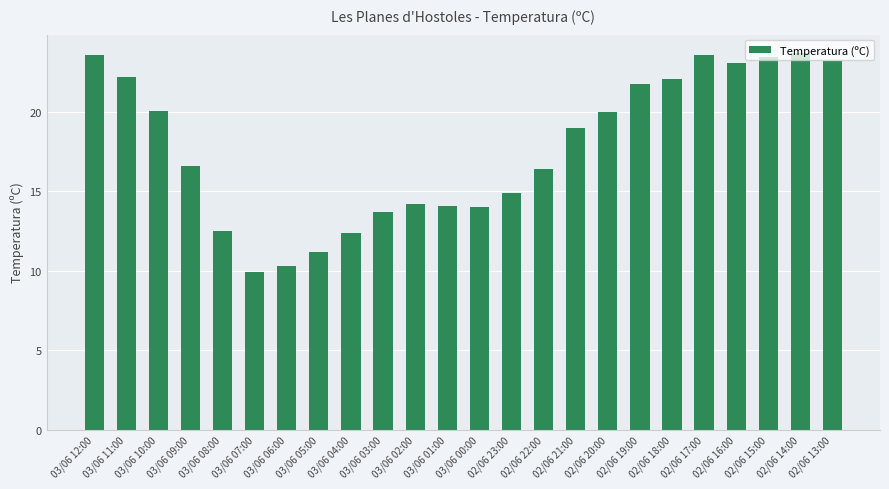

What is the smallest value displayed?

9.9